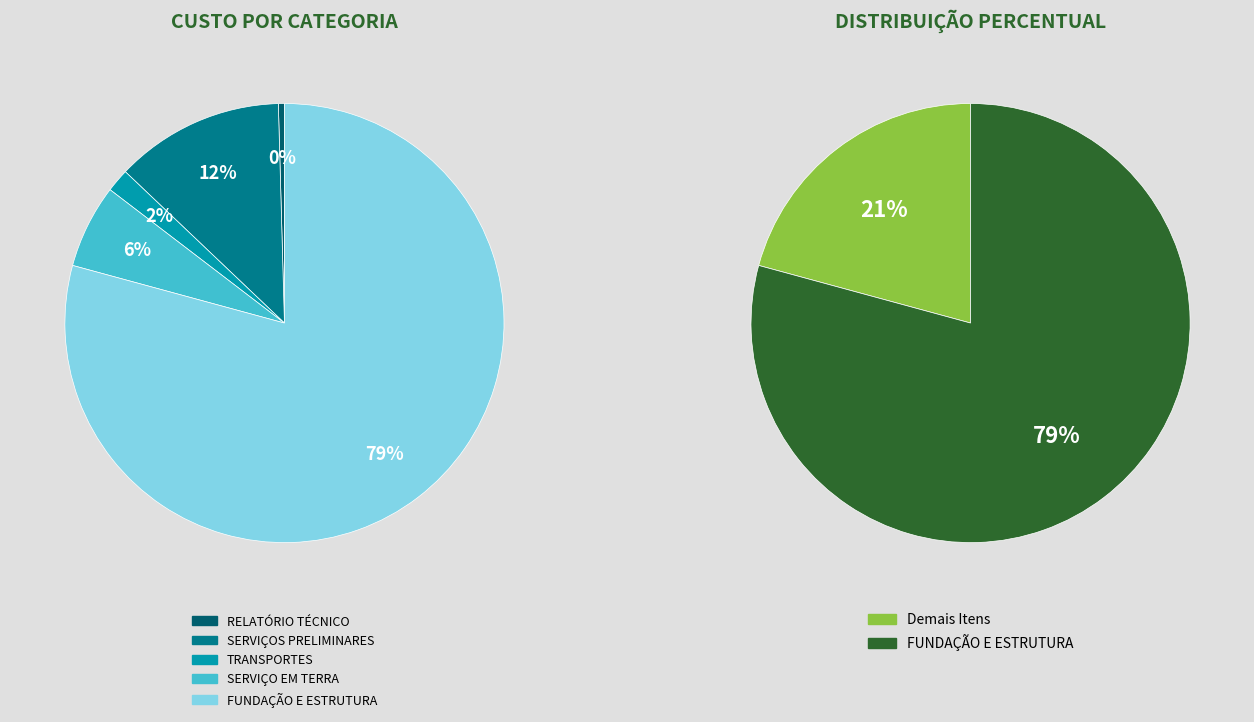

To the nearest percent, what portion does FUNDAÇÃO E ESTRUTURA represent?

79%